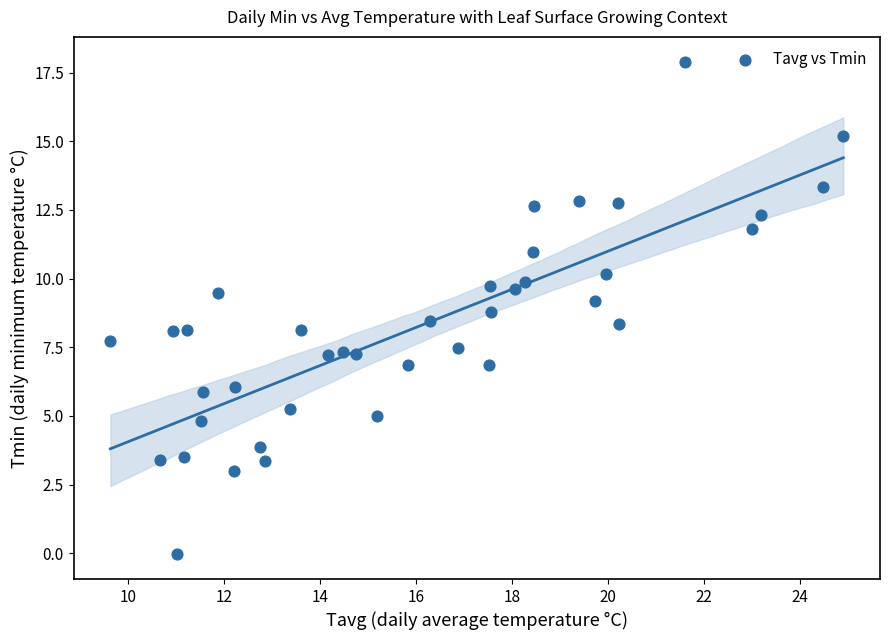

What is the range of Y values (max minus min)?

17.9